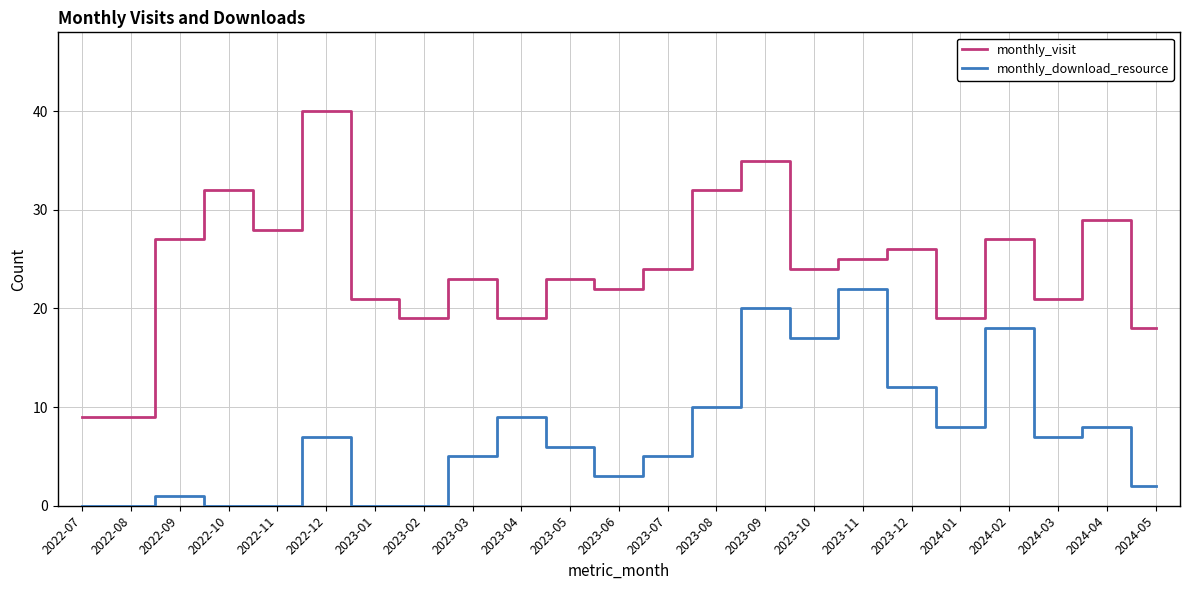

What are all the series names shown in the legend?

monthly_visit, monthly_download_resource